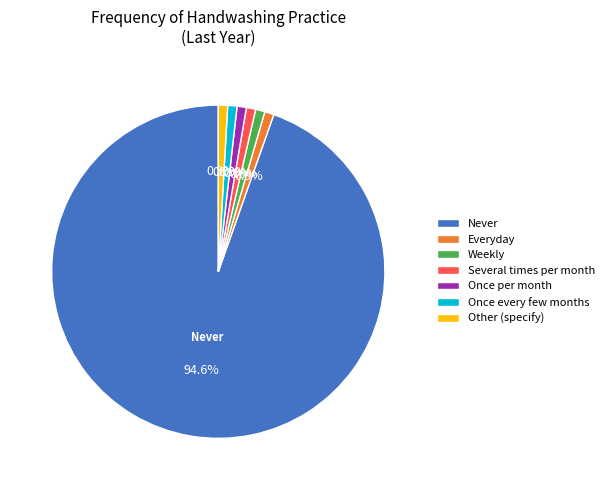

Is the sum of Weekly and Other (specify) greater than half?

No